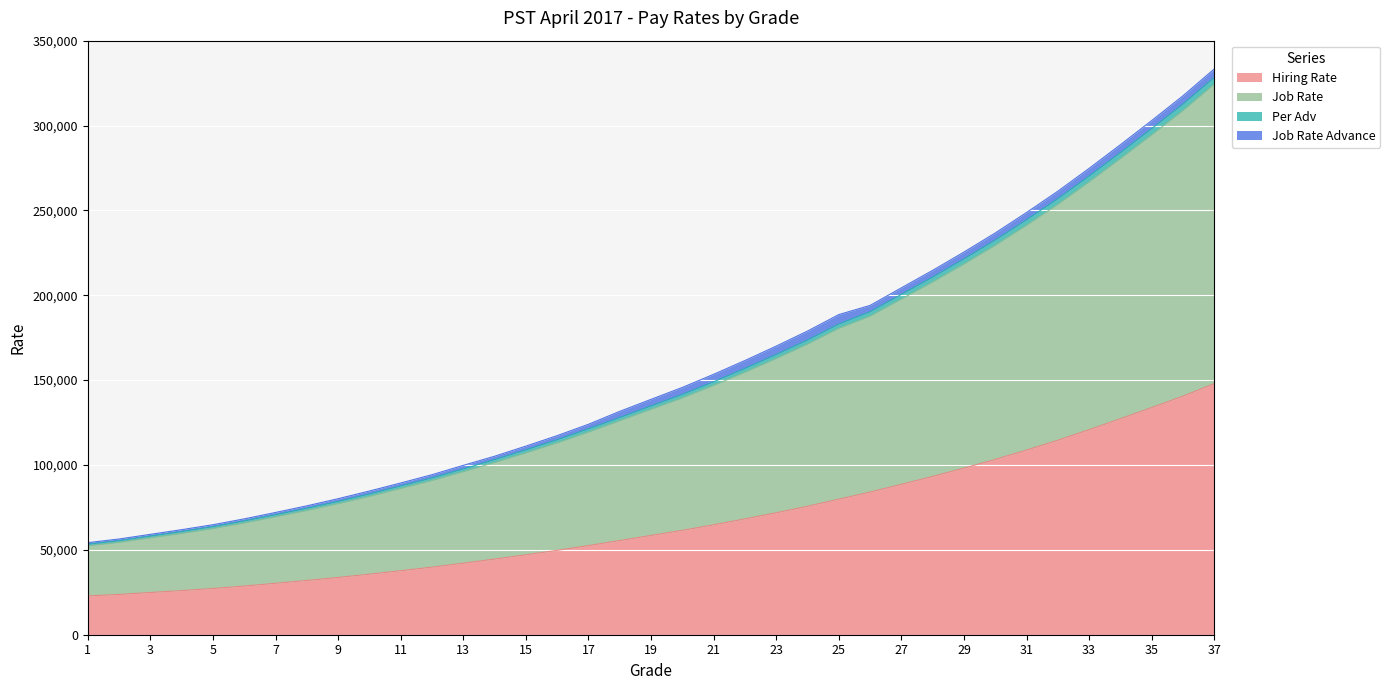

What is the minimum value for Hiring Rate?

22855